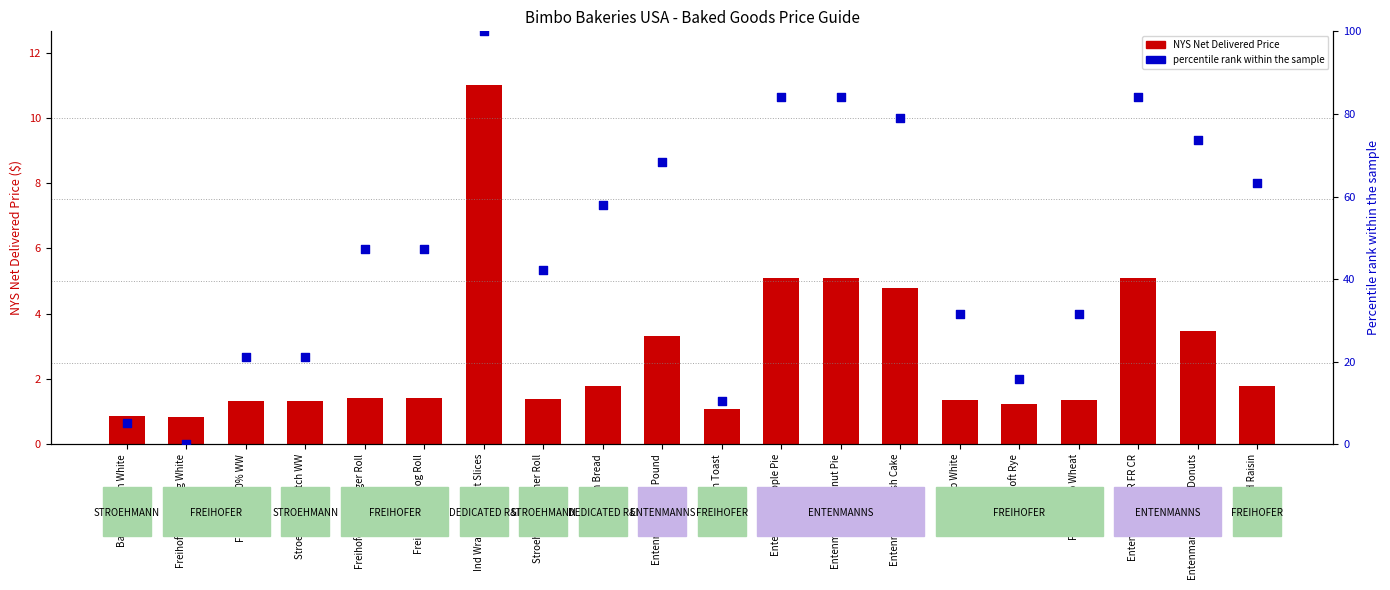

At how many categories does at least one series exceed 9?

18